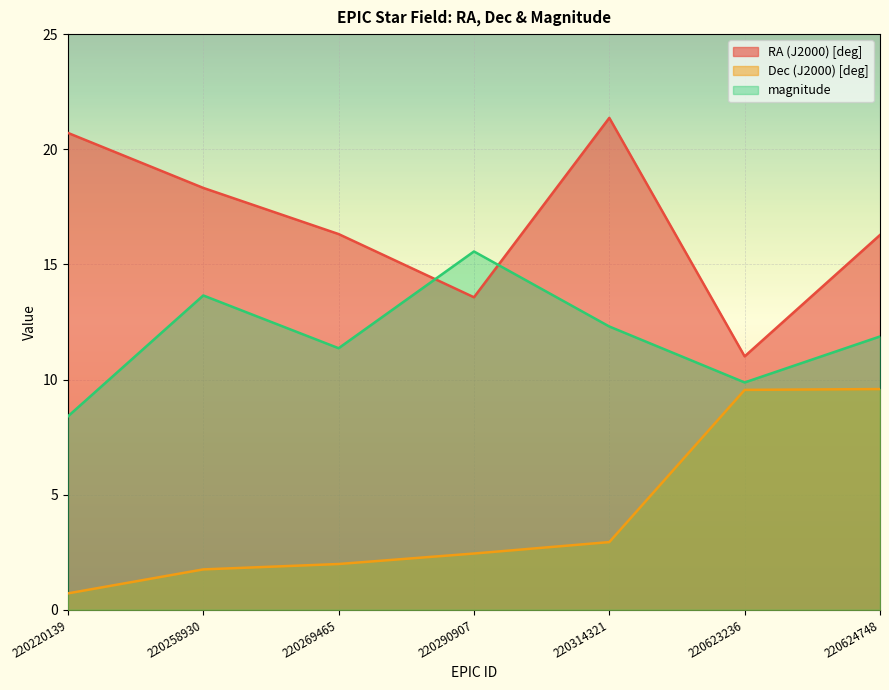

At which label is Dec (J2000) [deg] closest to 5?

220314321